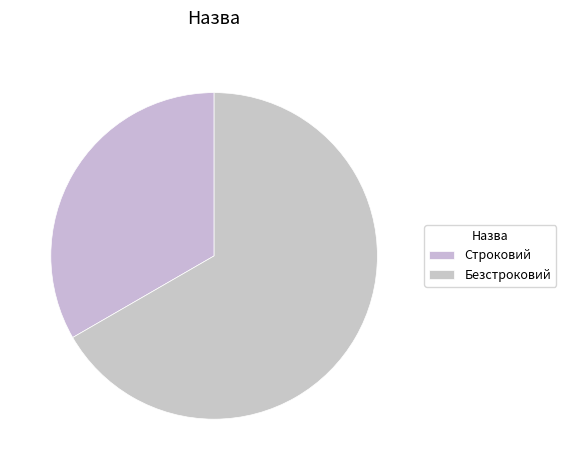

Does Строковий represent more than half of the total?

No